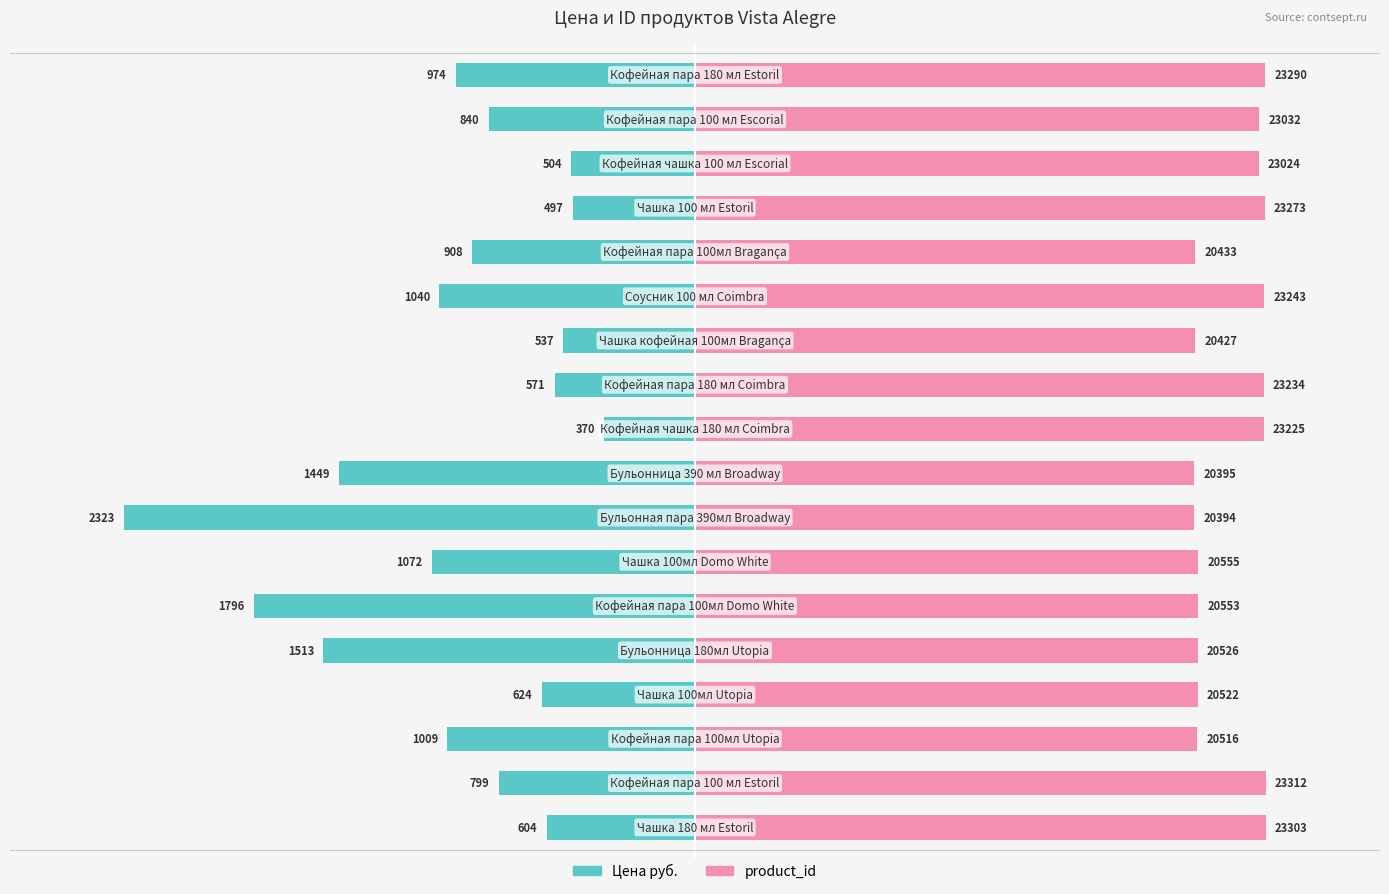

Count the number of categories in the chart.

18